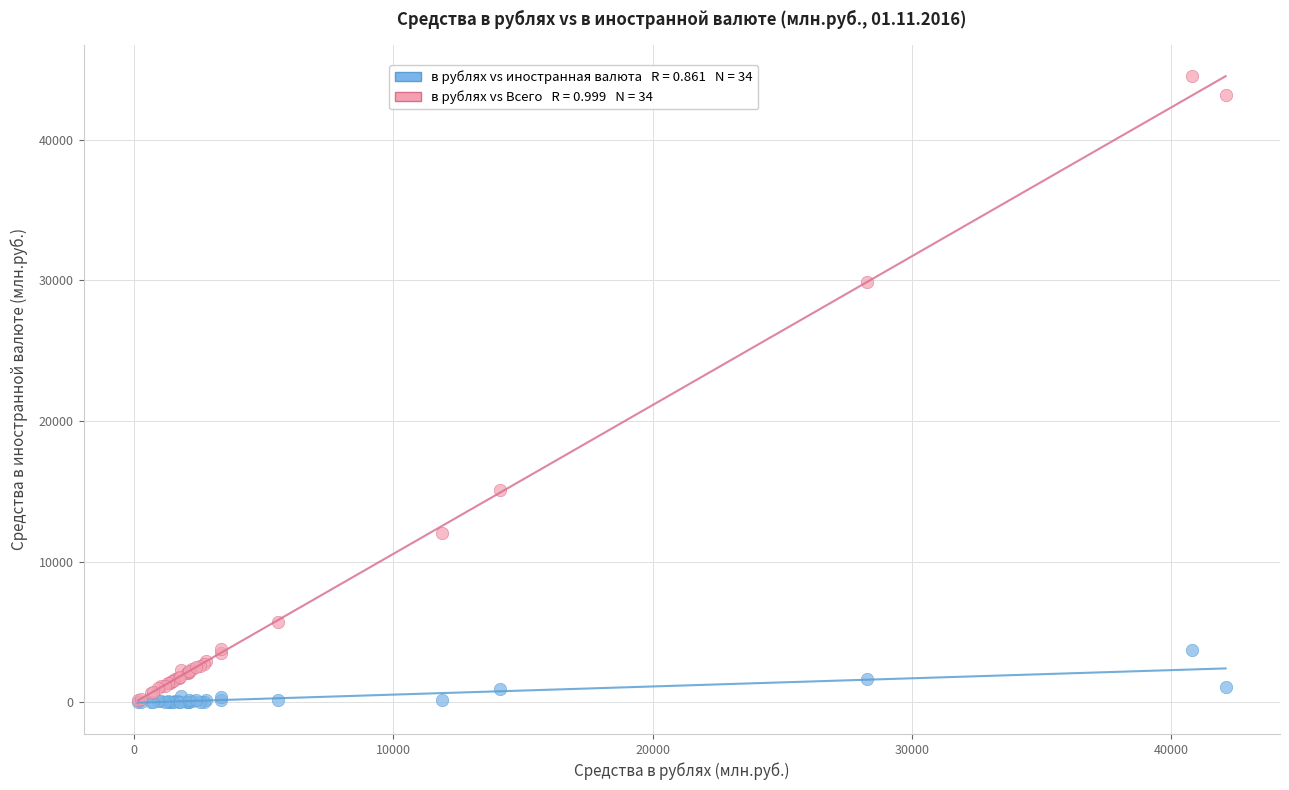

Across all series, what Y value is closest to 22265?

15122